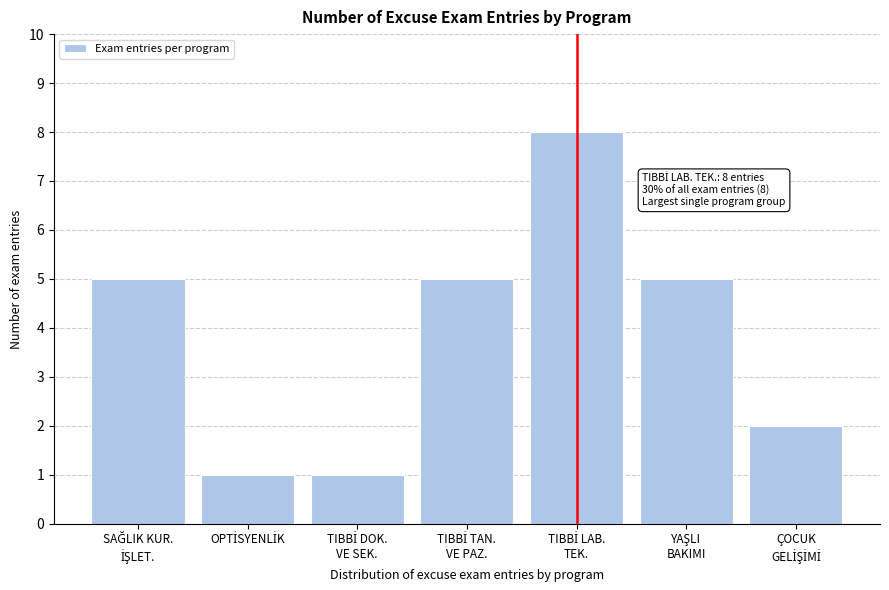

Reading left to right, what are all the values shown in this chart?

5	1	1	5	8	5	2